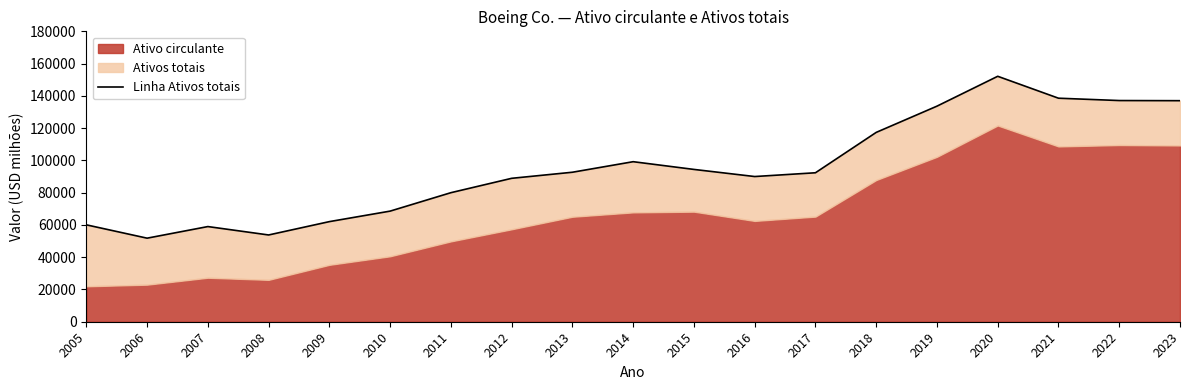

What is the difference between the values at 2009 and 2007?

3067